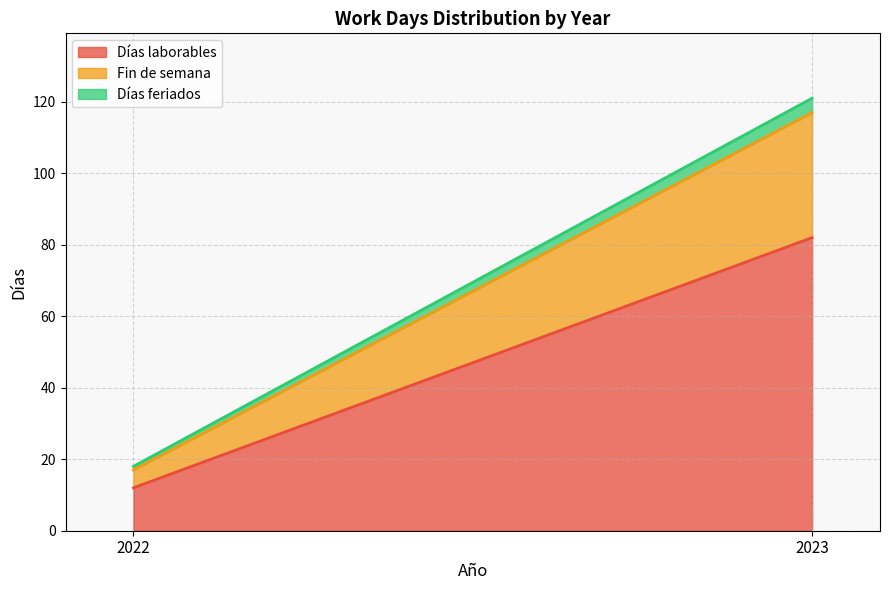

What is the total value across all series at 2023?

121